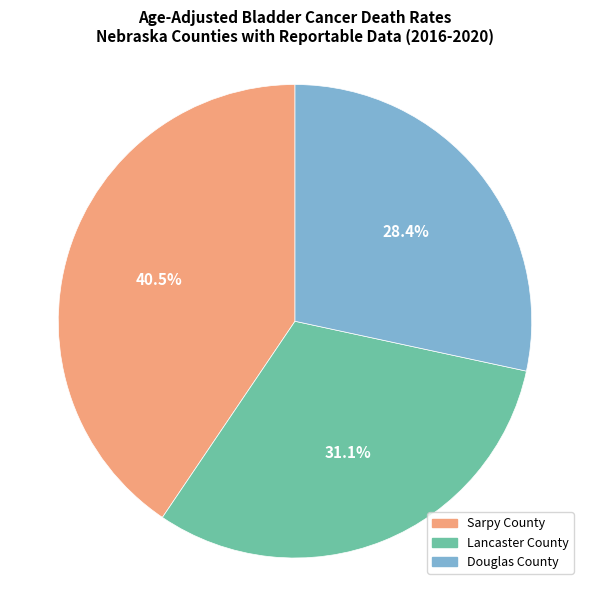

True or false: Lancaster County accounts for 31% of the total.

True